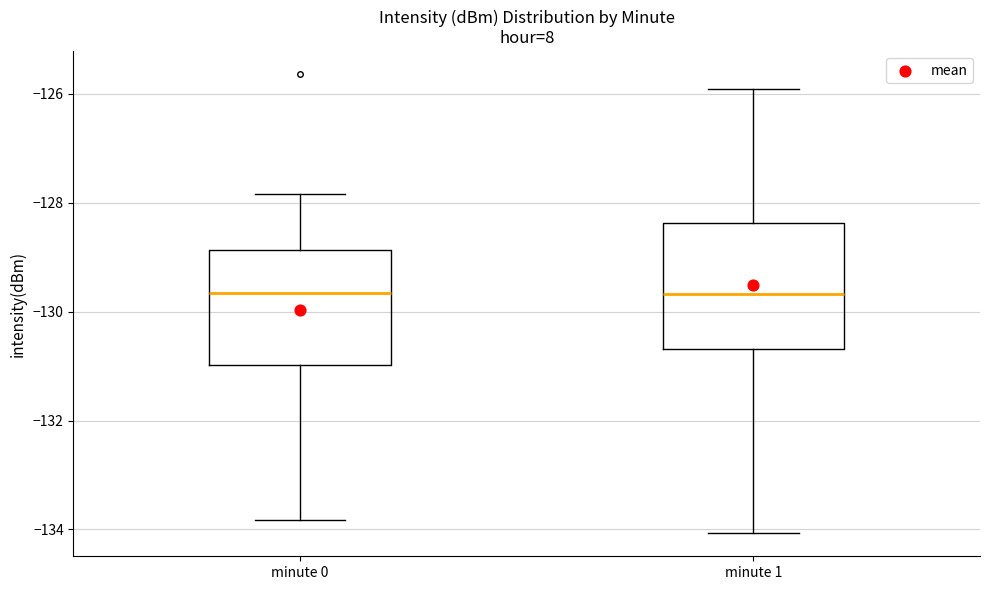

Reading left to right, read every box against the y-axis: the position of its median line, the range the box covers, and the ends of its whiskers. The values are not printed on the chart, so give them approximately, as read against the axis.

minute 0: median -129.6, box -131.0 to -128.8, whiskers -133.8 to -127.8
minute 1: median -129.6, box -130.6 to -128.4, whiskers -134.0 to -126.0